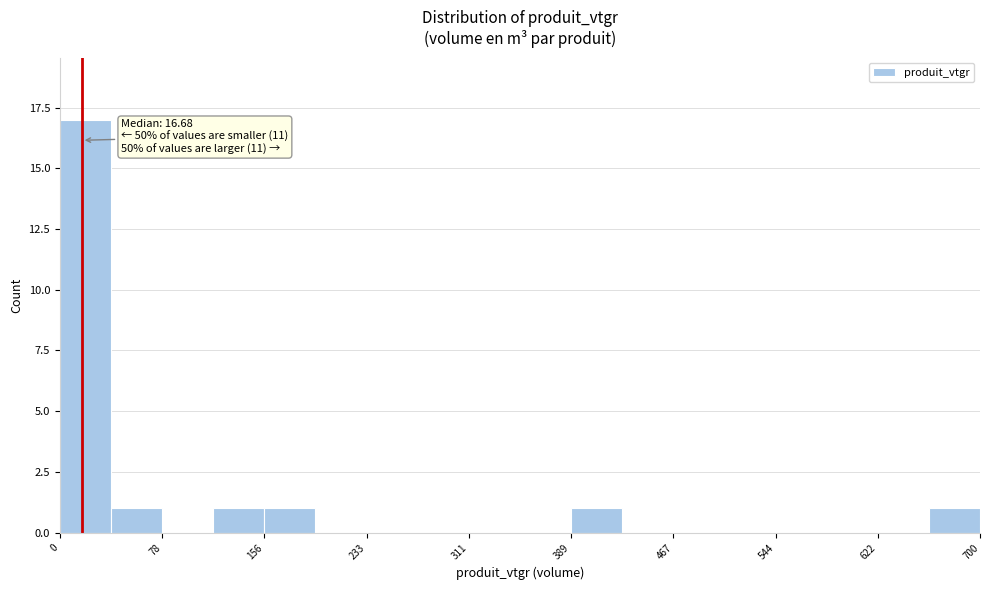

Read against the x-axis, roughly where is the centre of the tallest bar?

20